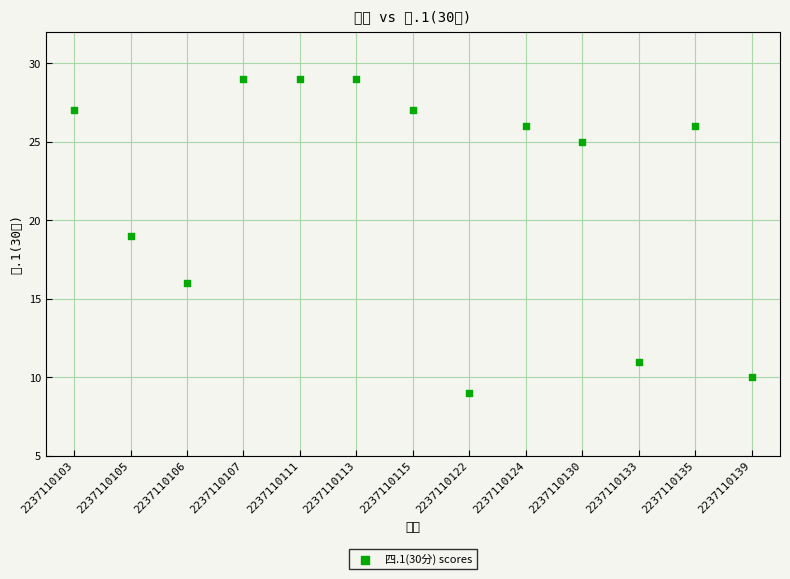

What is the range of Y values (max minus min)?

20